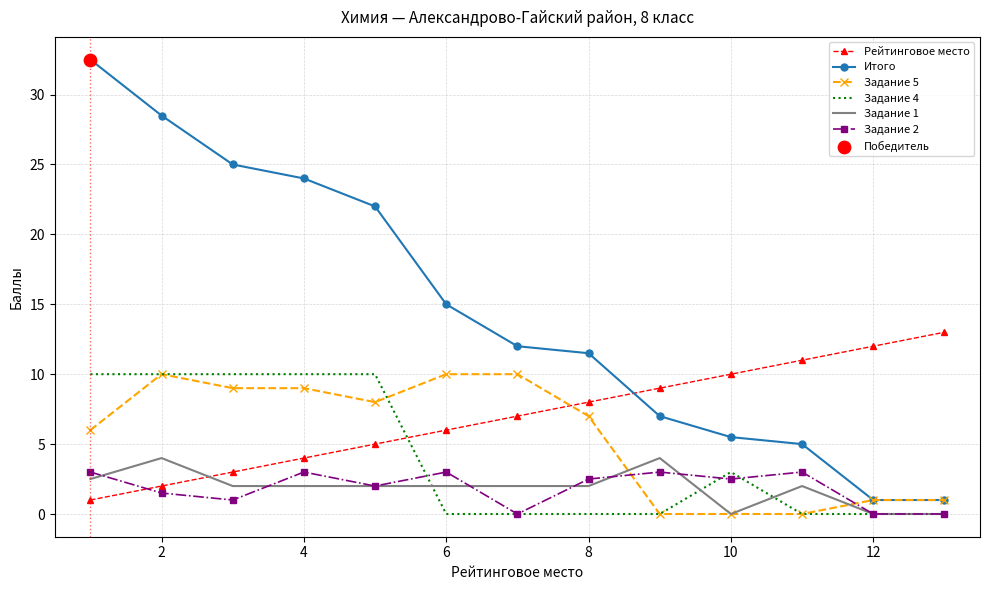

Which series has the widest spread of values?

Итого